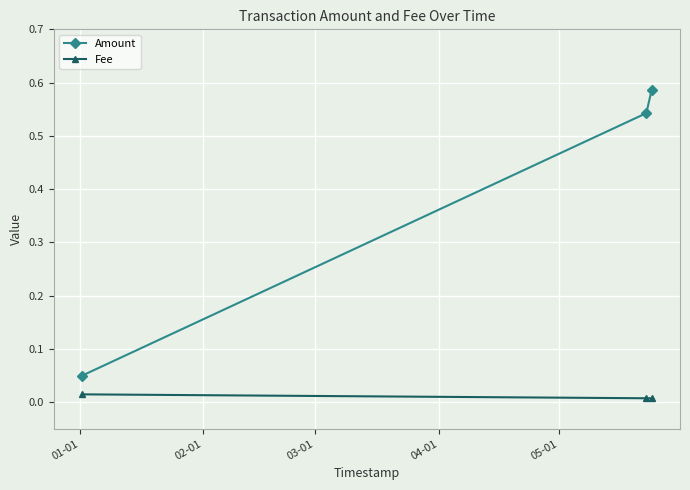

Does the chart display data point markers on the line(s)?

Yes